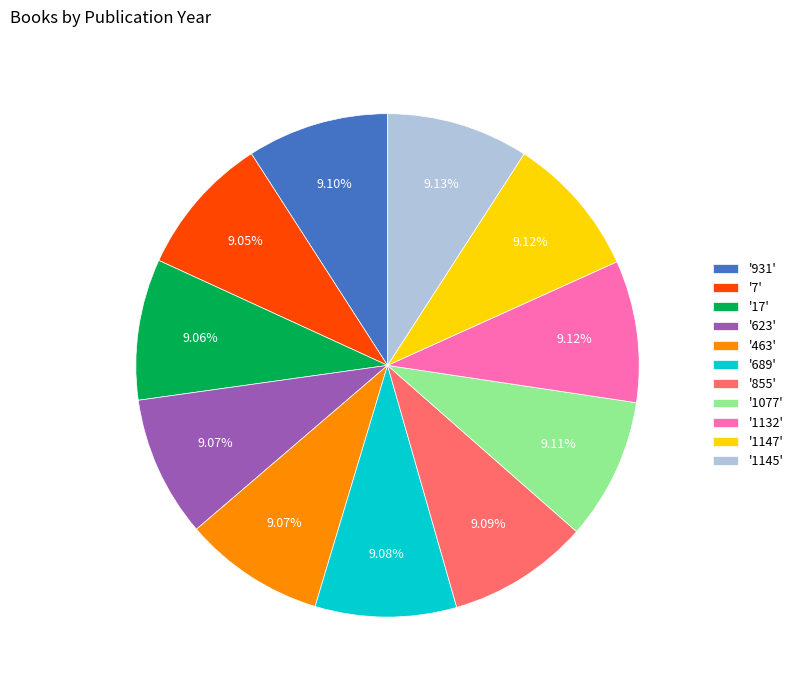

To the nearest percent, what is the average slice percentage?

9%